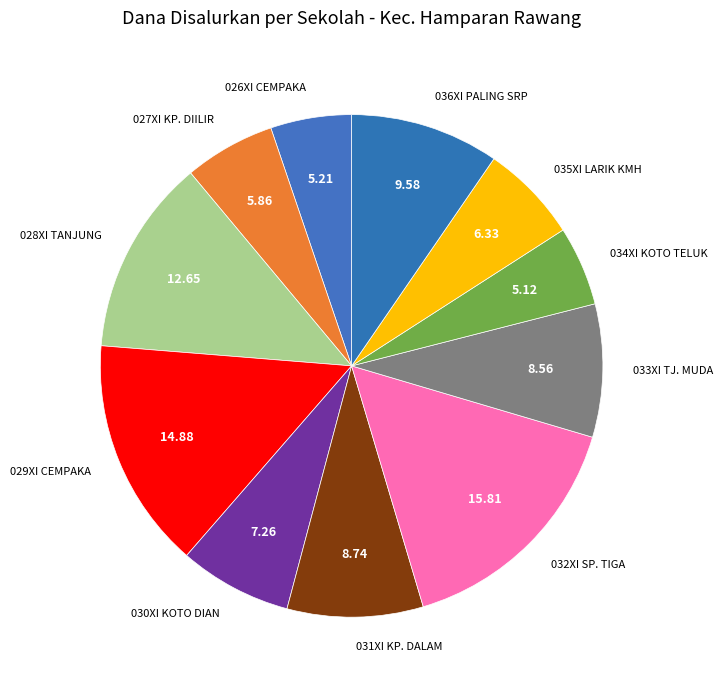

Do 027XI KP. DIILIR and 026XI CEMPAKA together represent more than half of the pie?

No